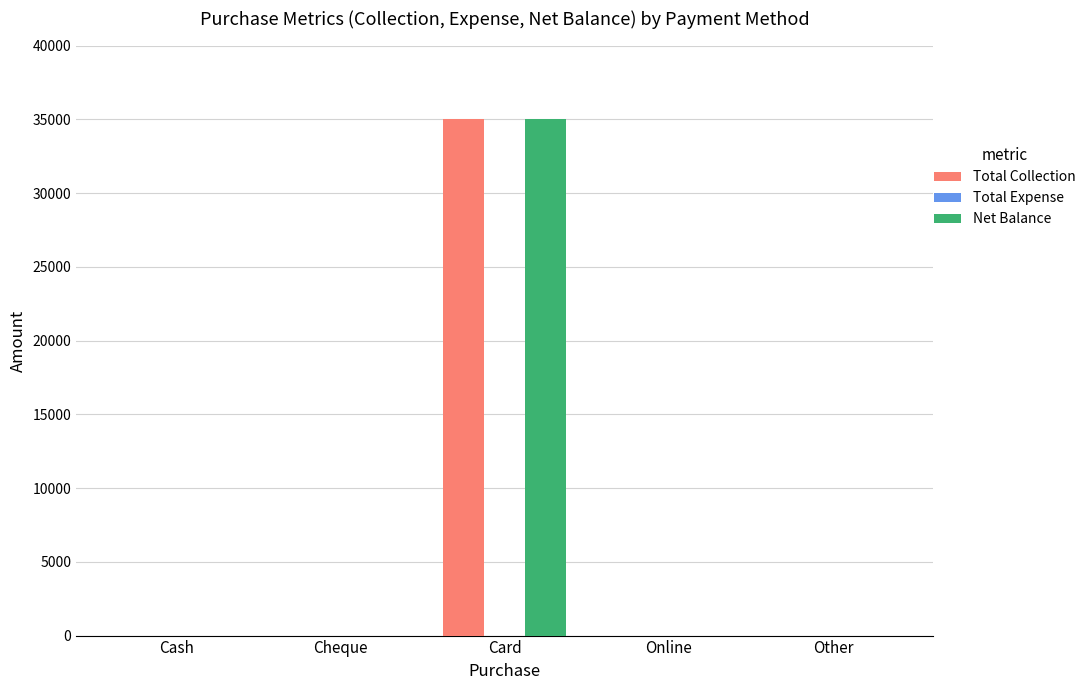

What is the maximum value for Net Balance?

35000